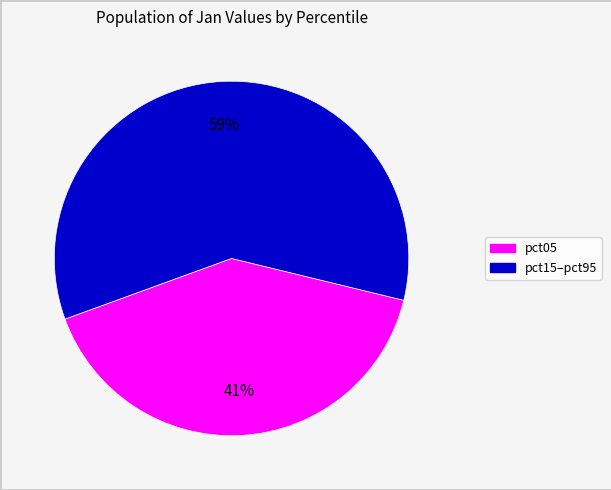

To the nearest percent, what is the average slice percentage?

50%